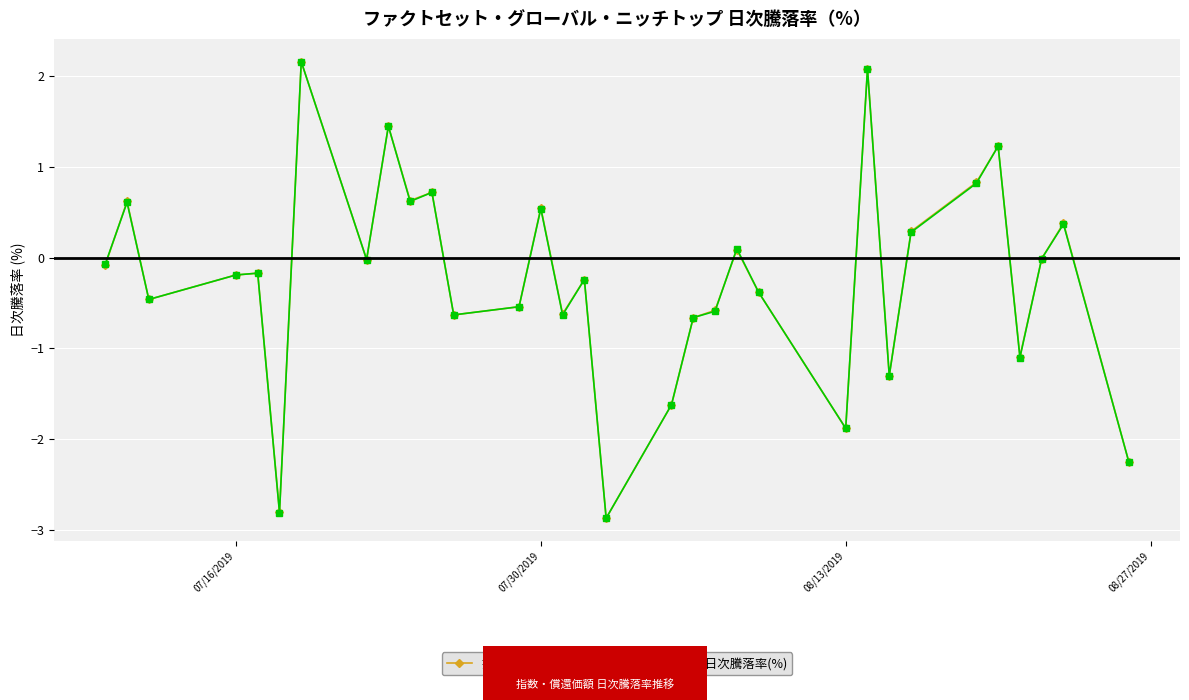

How many lines are shown in the chart?

2